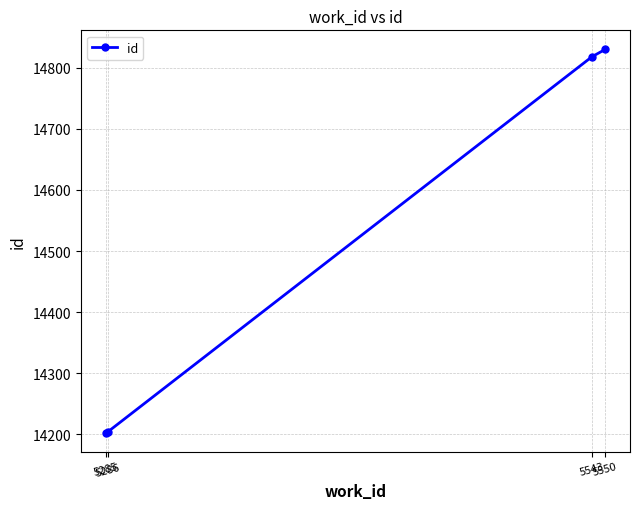

How many distinct data groups are displayed?

1